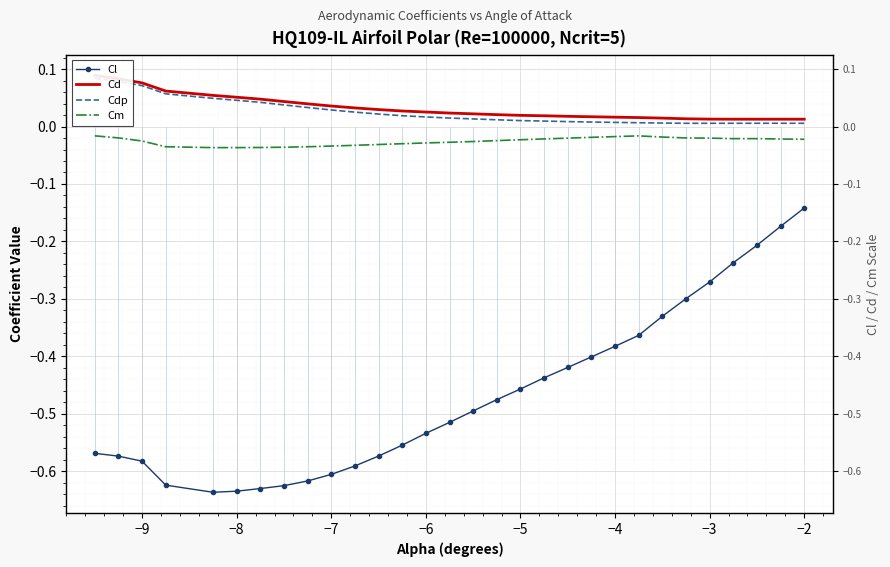

List the series in order of their peak value, highest first.

Cd, Cdp, Cm, Cl